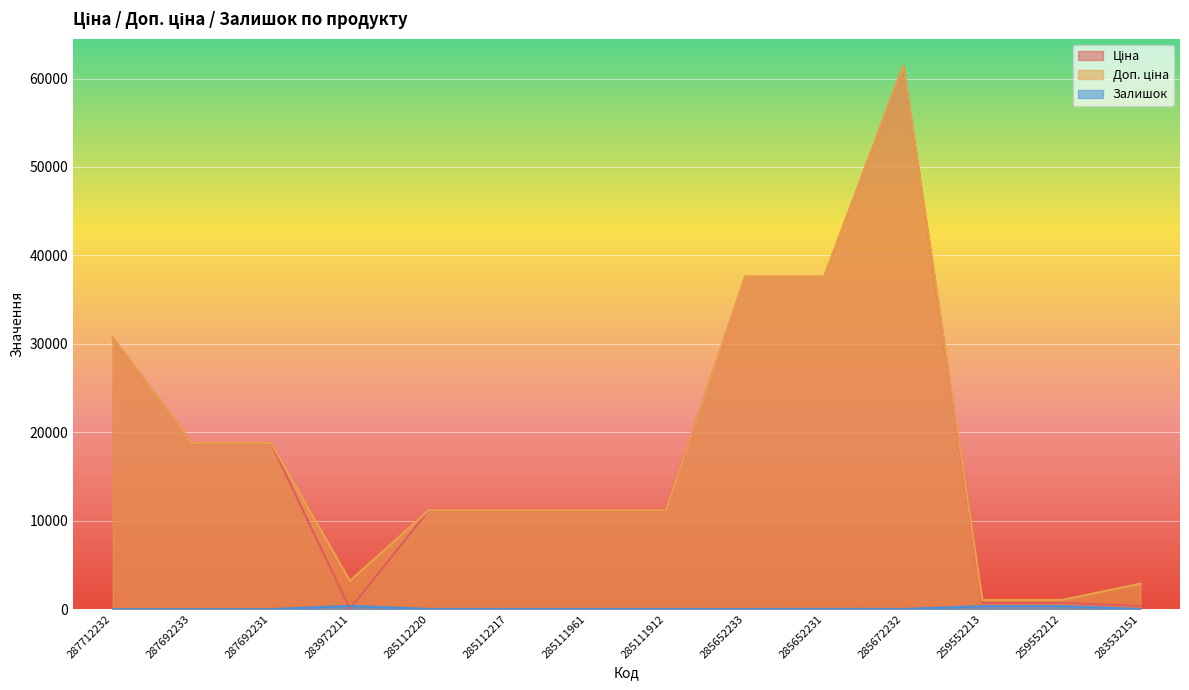

Where does the Ціна series first go above 11188?

287712232